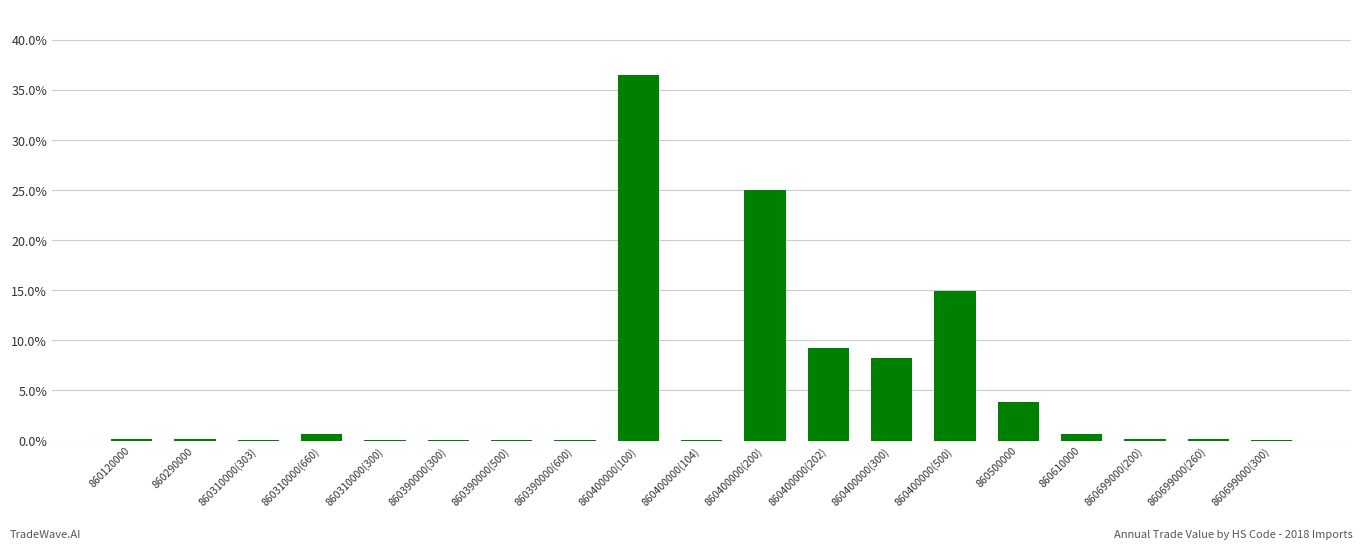

True or false: the data shows 3.9 at 860500000.

True